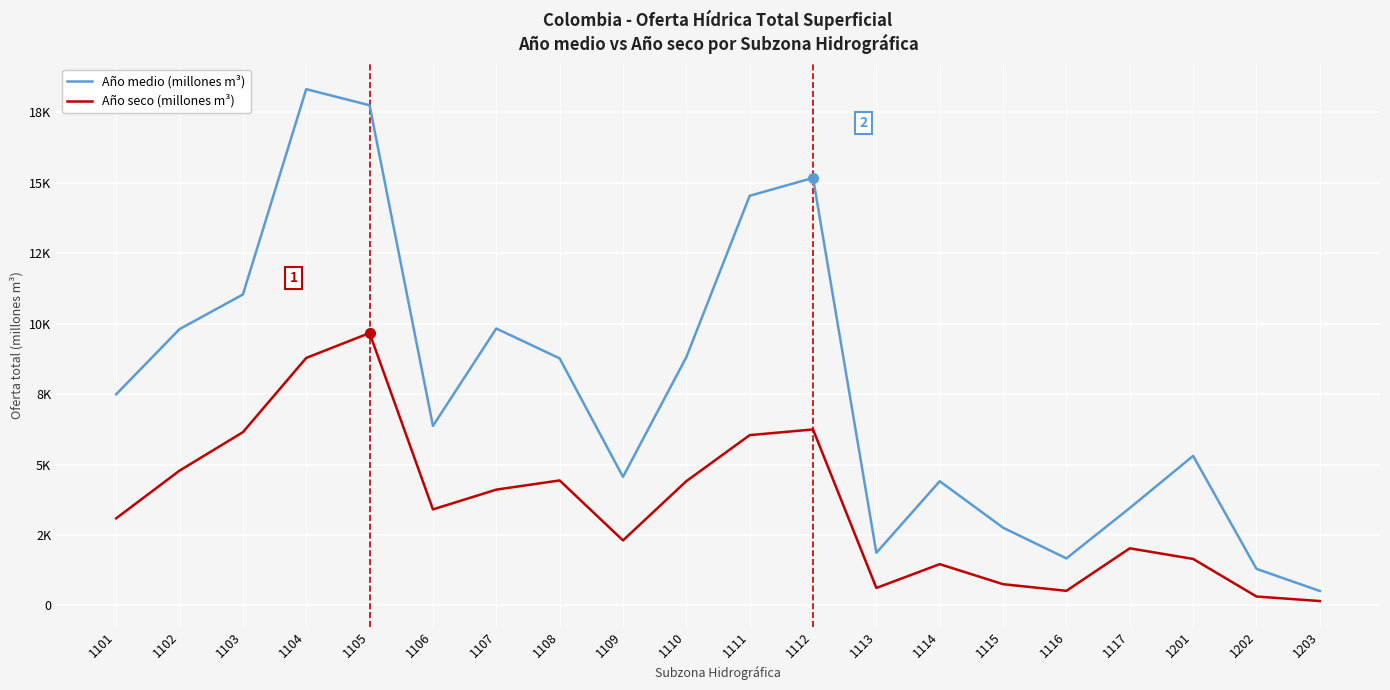

What are all the series names shown in the legend?

Año medio (millones m³), Año seco (millones m³)